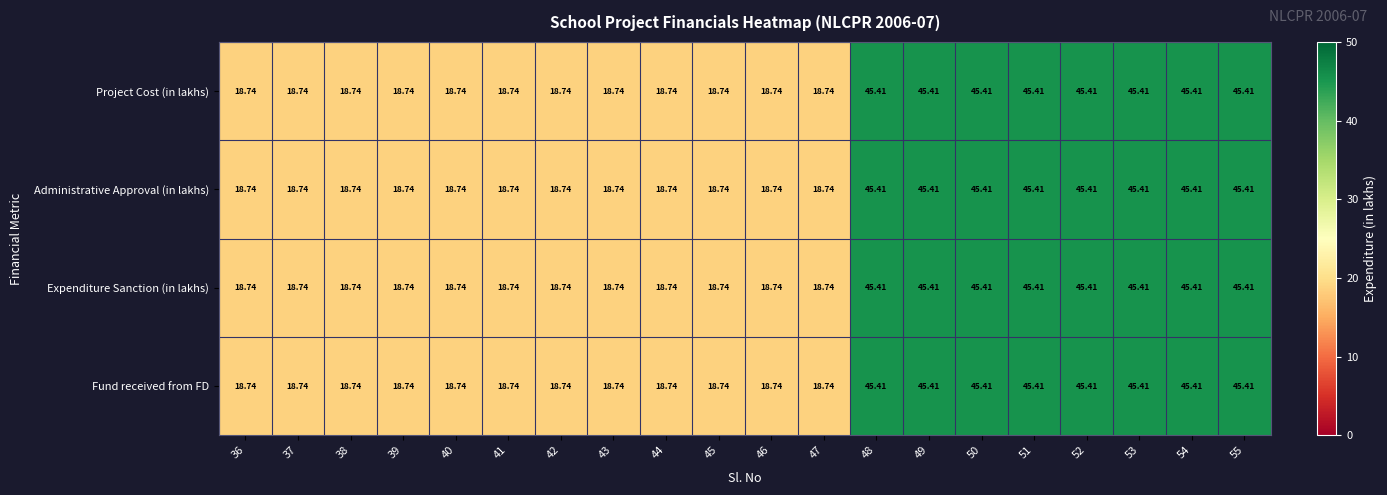

At which category is the sum across all series the highest?

48